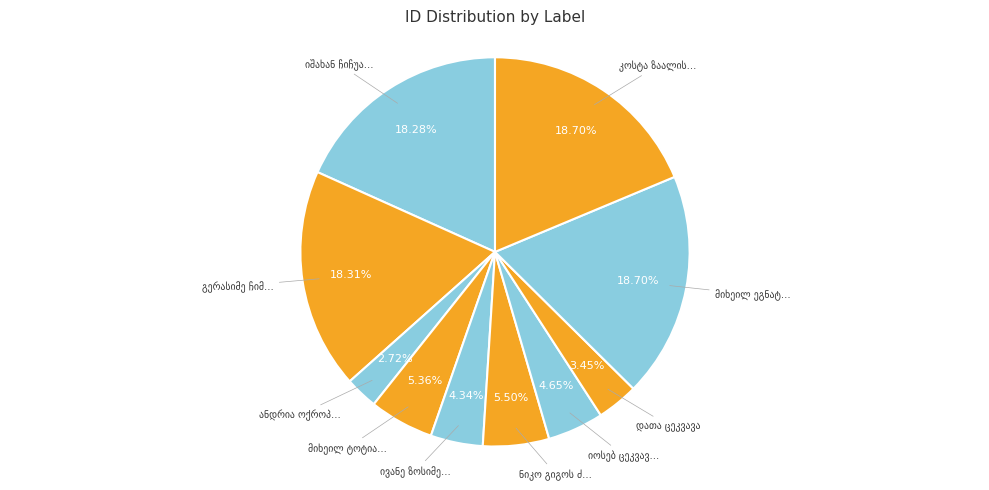

Which slice is the smallest?

ანდრია ოქროპირის ძე ცანავა